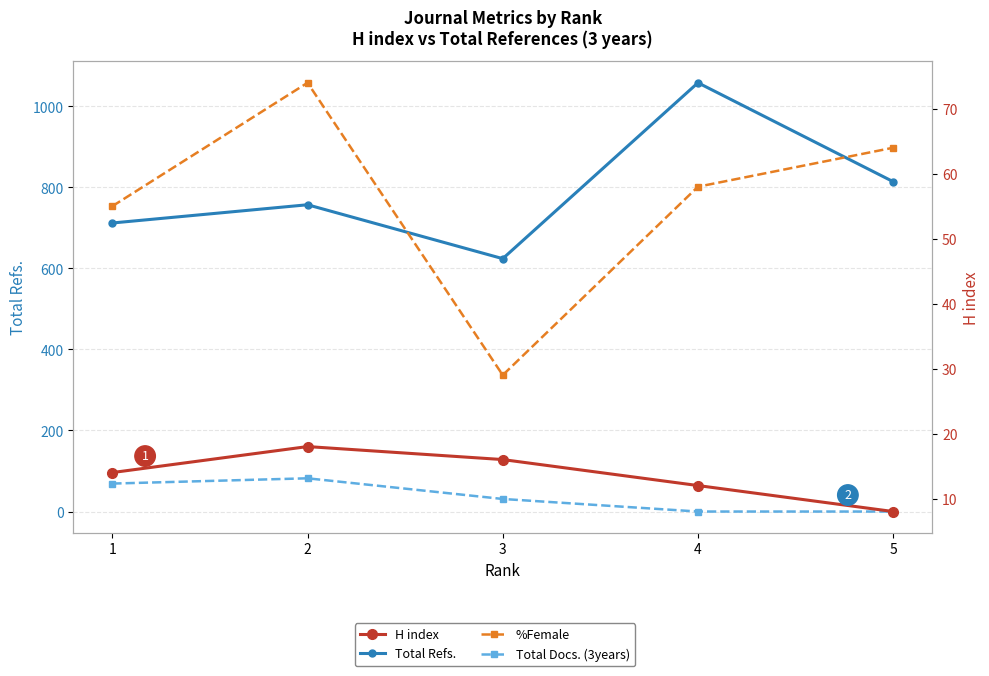

At which label is H index closest to 13?

1